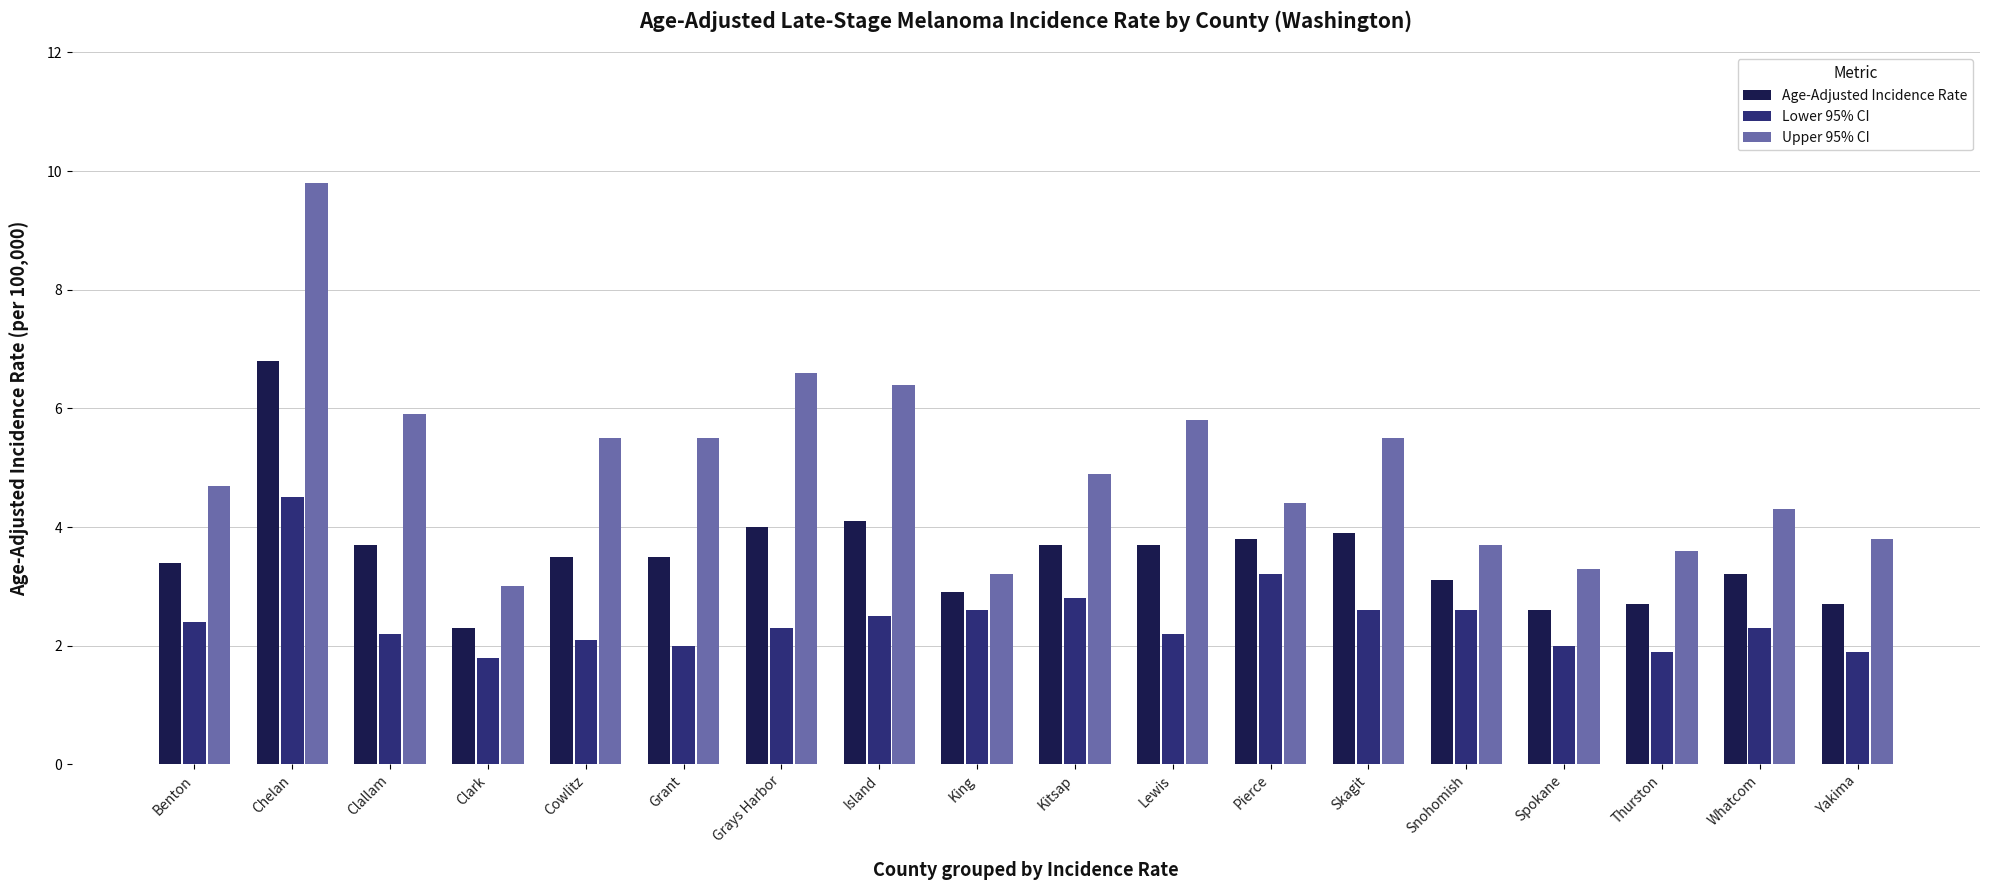

What is the label of the 8th bar from the right?

Lewis